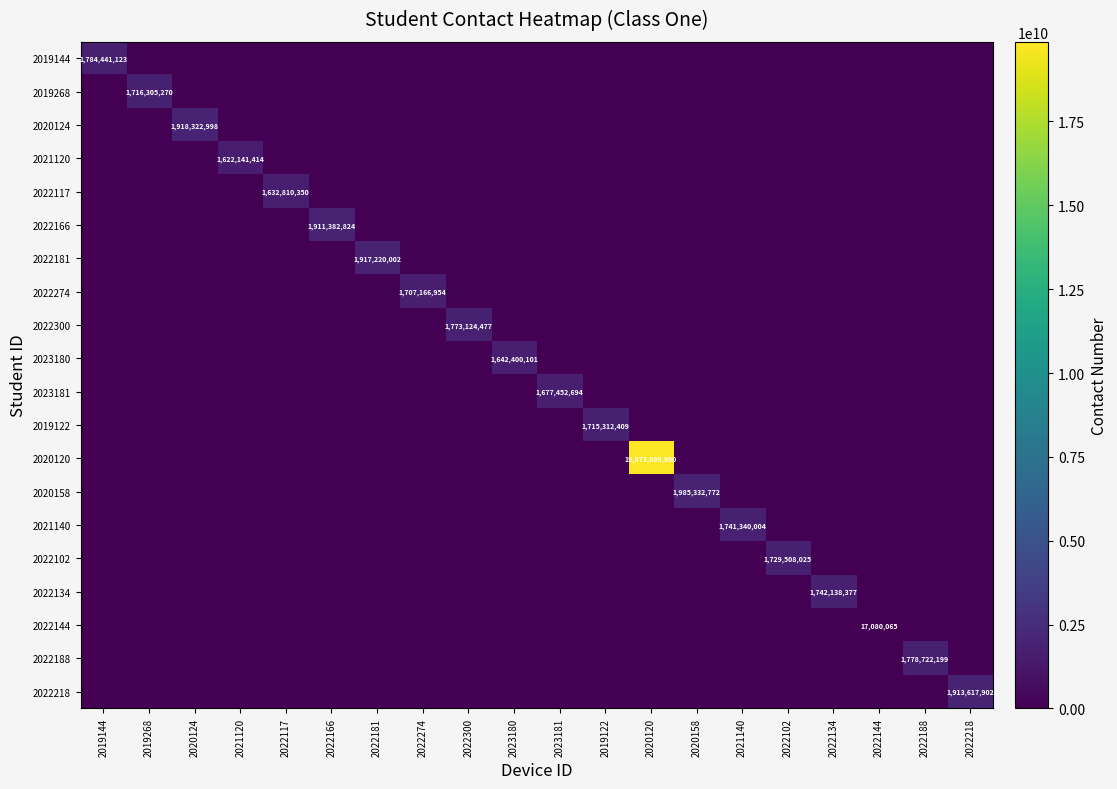

The value of 2020124 at 2022166 is 0. True or false?

True